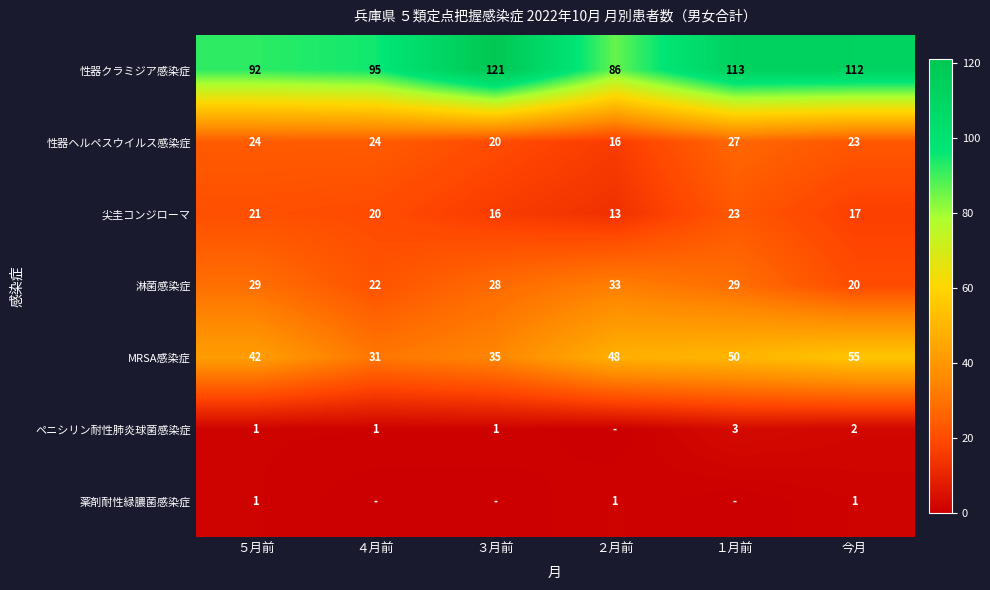

Is it true that 性器ヘルペスウイルス感染症 equals 39 at ５月前?

False